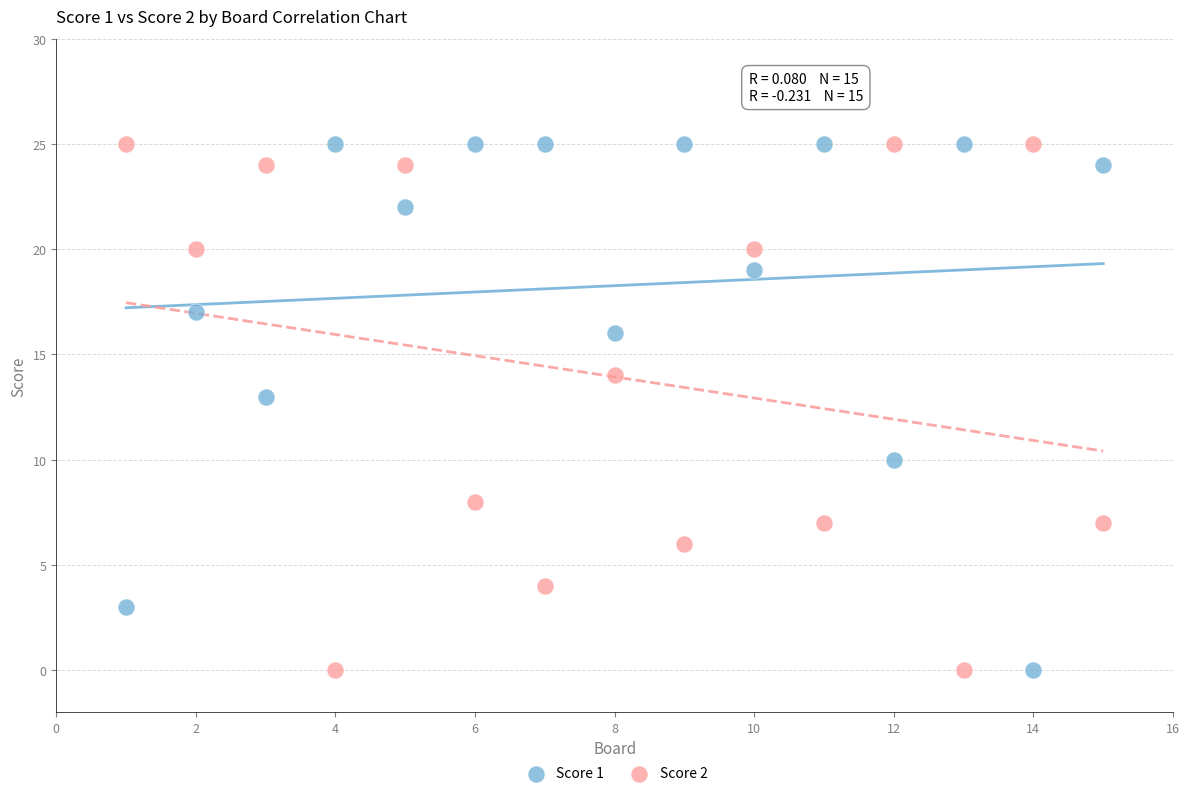

Across all data points, what is the range of Y values (max minus min)?

25